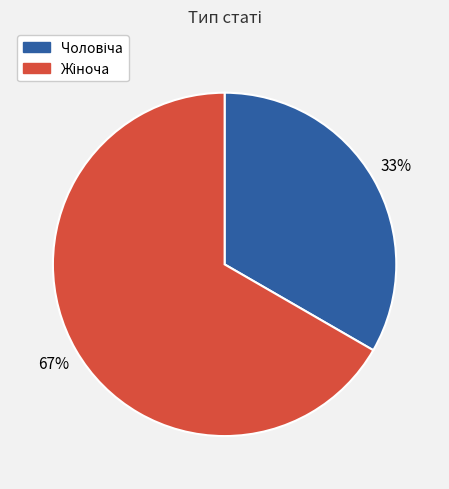

Count the number of slices in the pie.

2